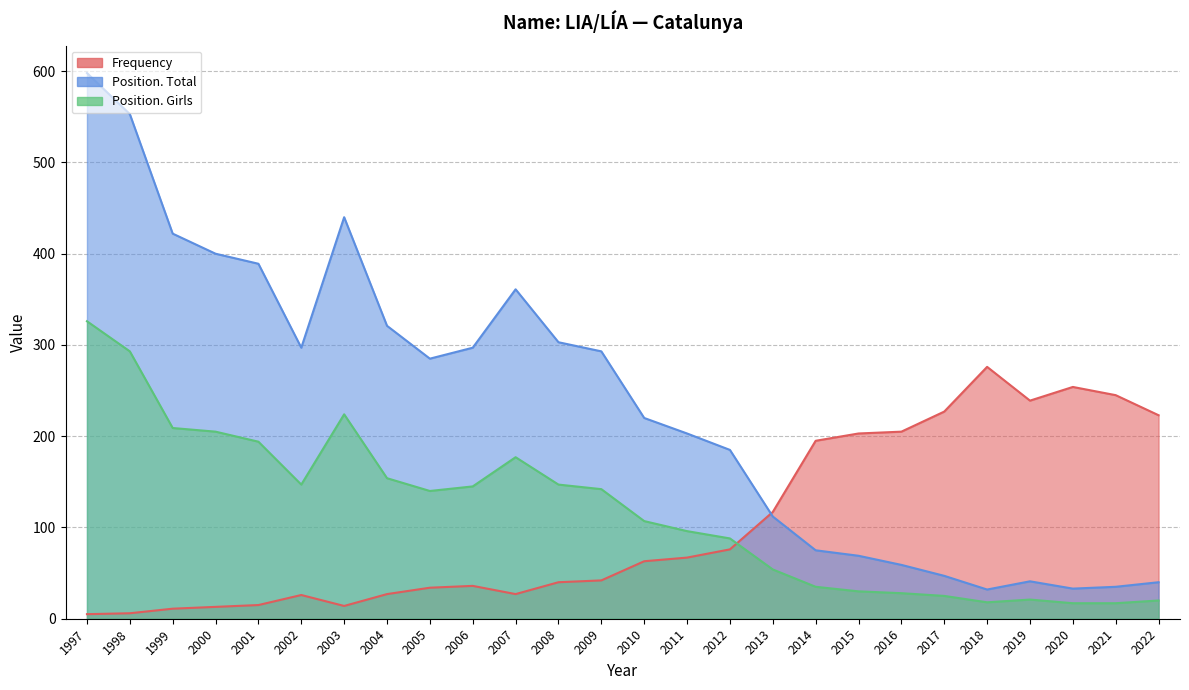

Which series has the largest total across all categories?

Position. Total